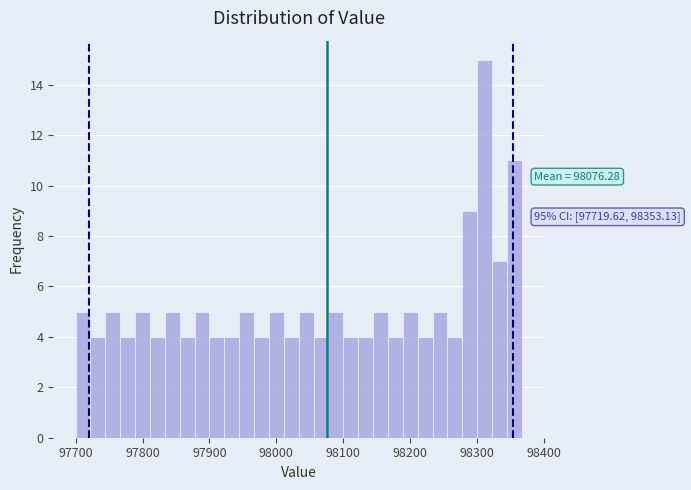

Around what value on the x-axis is the tallest bar? Give the approximate position of its centre, as read against the axis.

98310